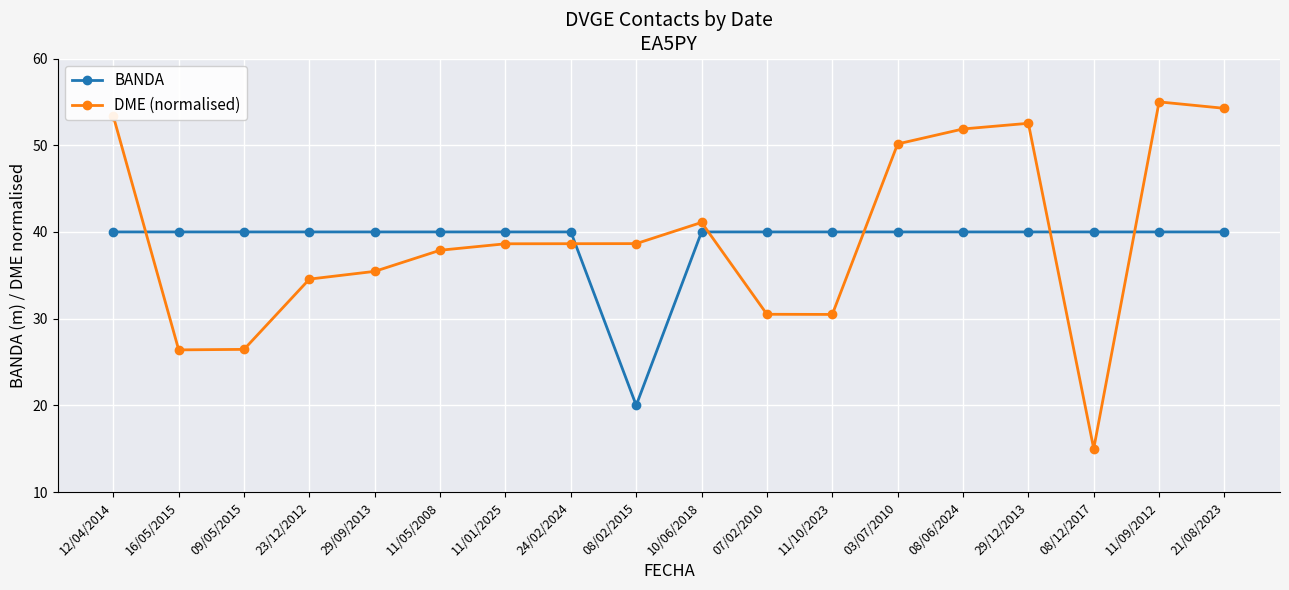

Between which two adjacent categories do DME (normalised) and BANDA first intersect?

12/04/2014 and 16/05/2015